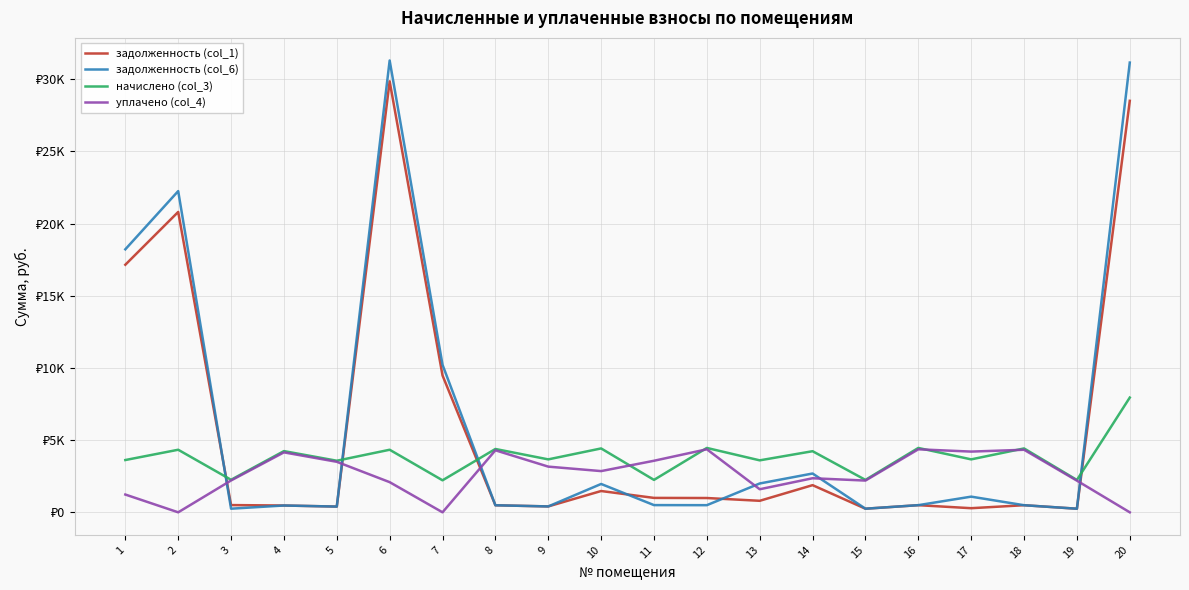

What is the value of the задолженность (col_1) point at the 4th from the left?

471.2